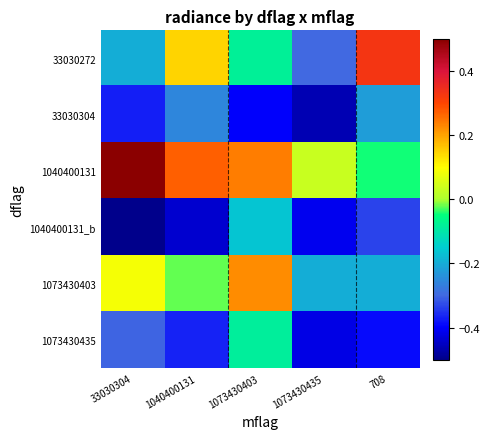

Reading left to right, extract all data points from this chart.

33030272: 33030304=-0.2	1040400131=0.1	1073430403=-0.1	1073430435=-0.3	708=0.3
33030304: 33030304=-0.4	1040400131=-0.3	1073430403=-0.4	1073430435=-0.5	708=-0.2
1040400131: 33030304=0.5	1040400131=0.3	1073430403=0.2	1073430435=0.0	708=-0.0
1040400131_b: 33030304=-0.5	1040400131=-0.4	1073430403=-0.2	1073430435=-0.4	708=-0.3
1073430403: 33030304=0.1	1040400131=-0.0	1073430403=0.2	1073430435=-0.2	708=-0.2
1073430435: 33030304=-0.3	1040400131=-0.4	1073430403=-0.1	1073430435=-0.4	708=-0.4